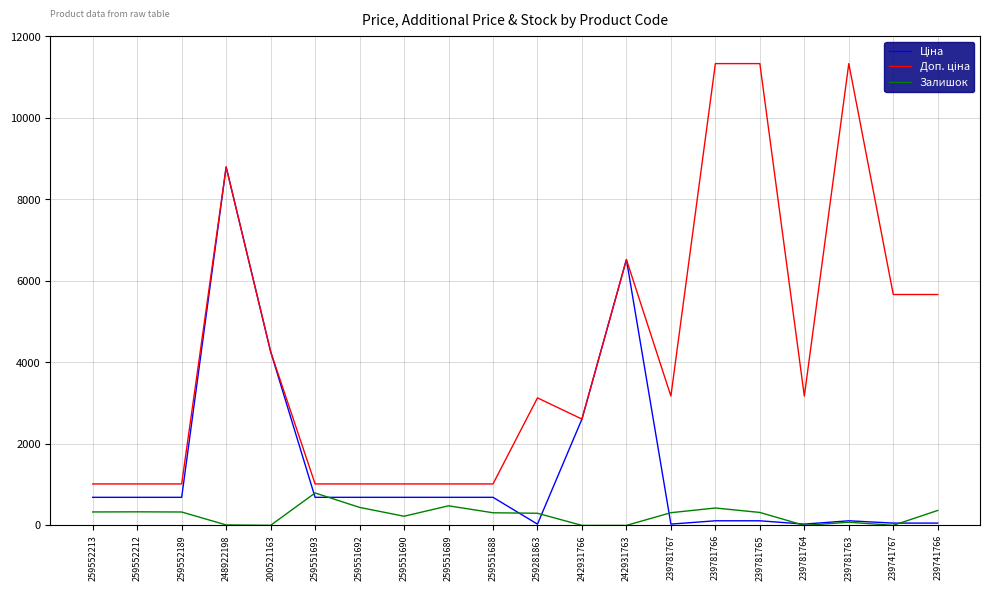

What is the maximum value for Залишок?

796.0